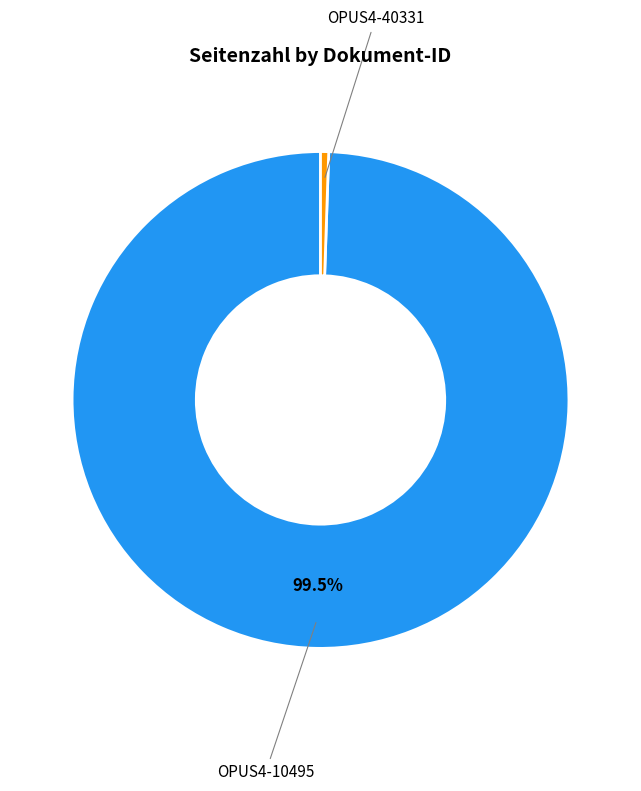

Is there a majority slice in this chart?

Yes